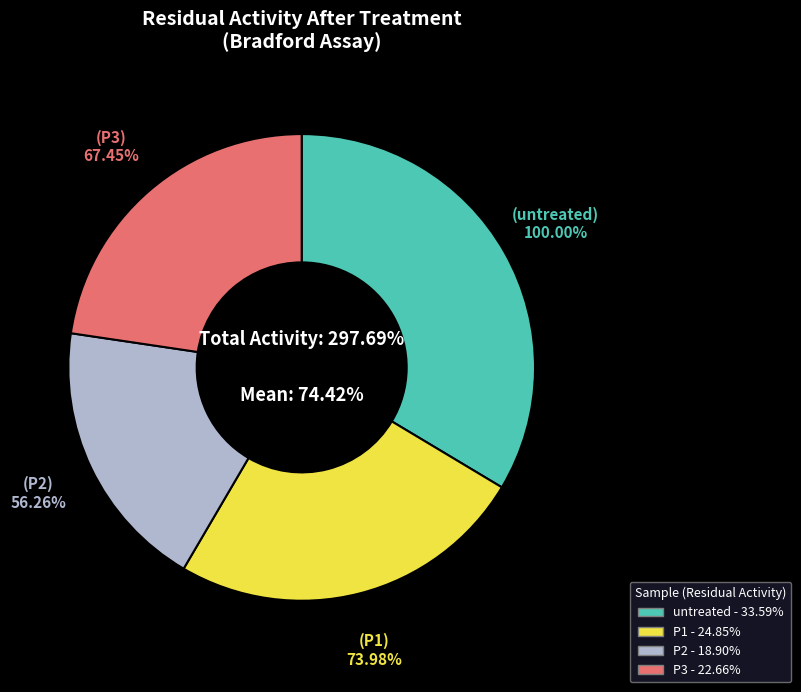

Count the number of slices in the pie.

4